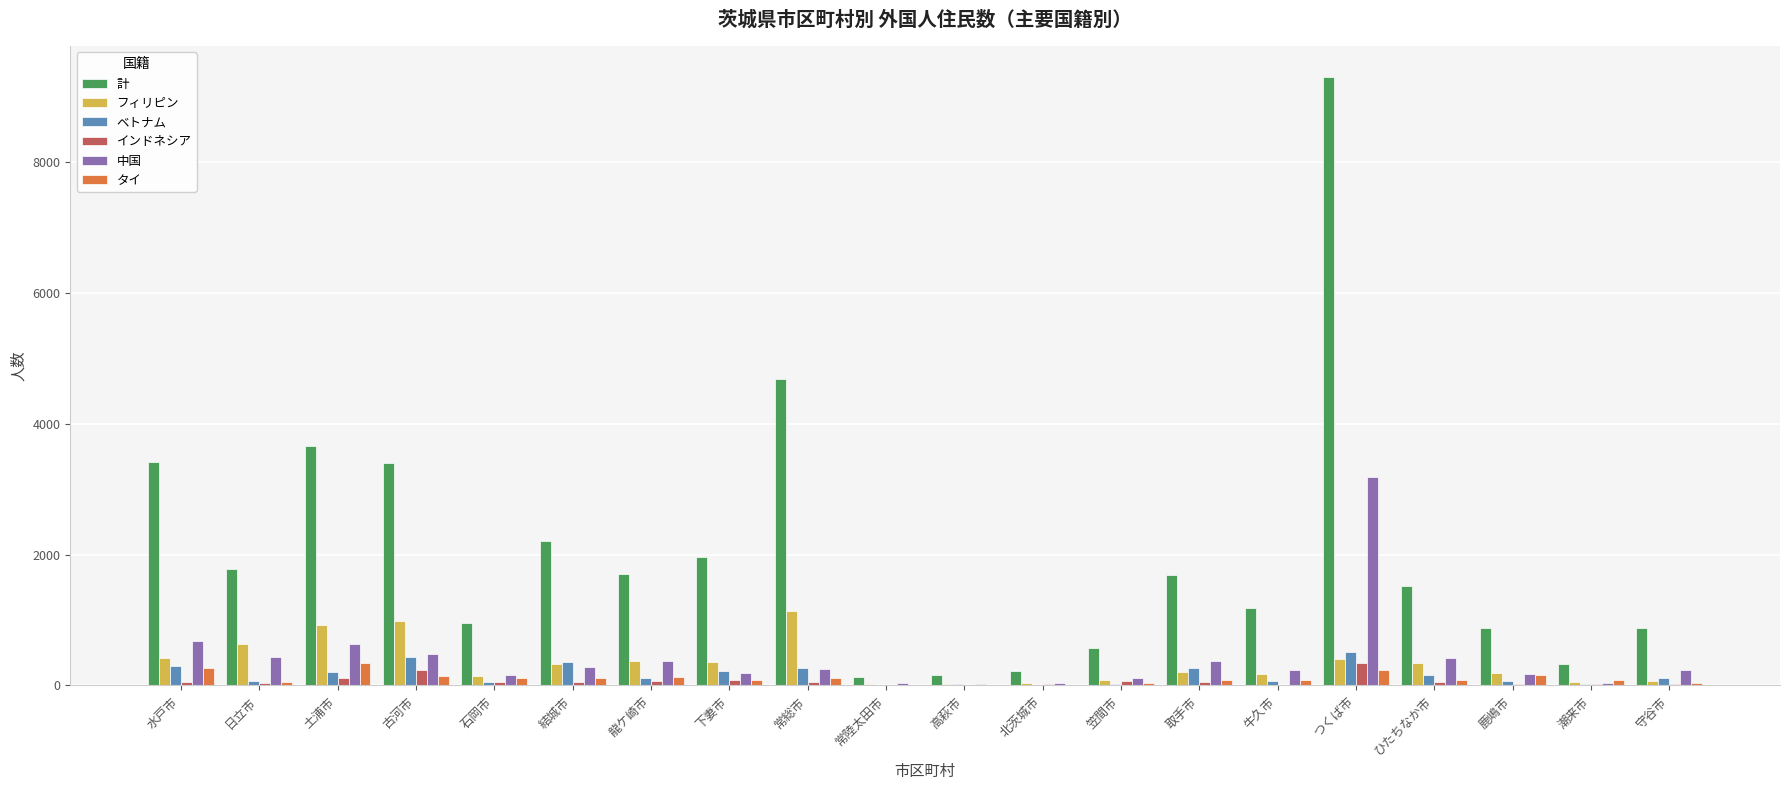

Which series has the largest total across all categories?

計